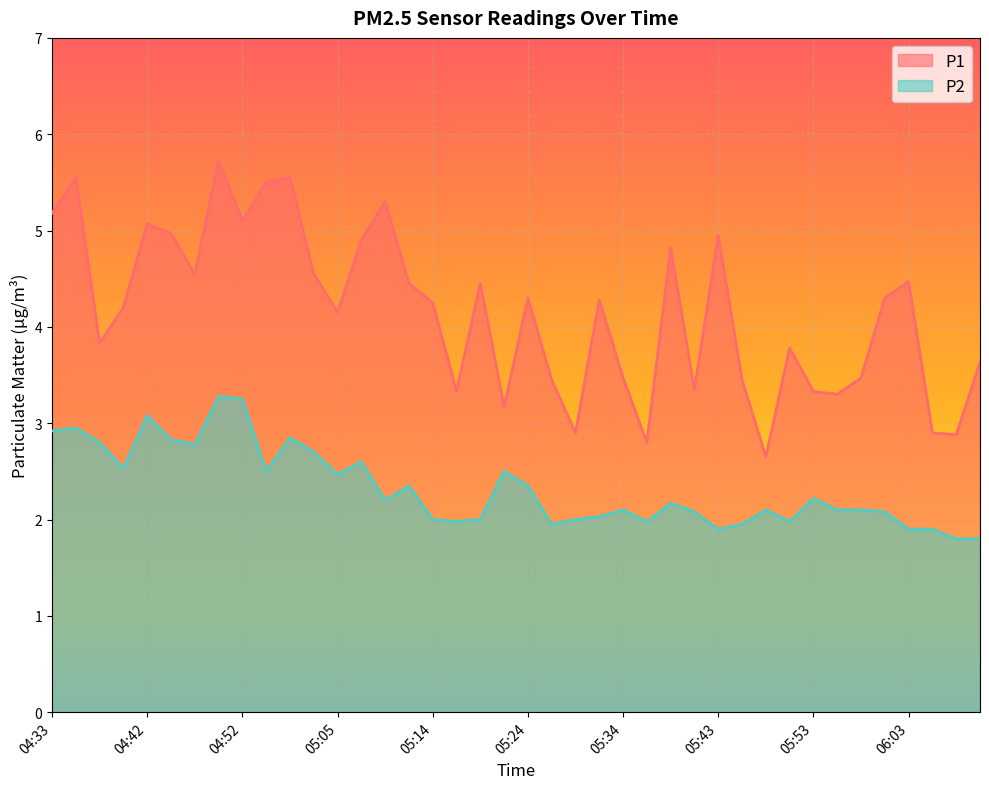

At which category does P1 reach its first local peak?

04:35